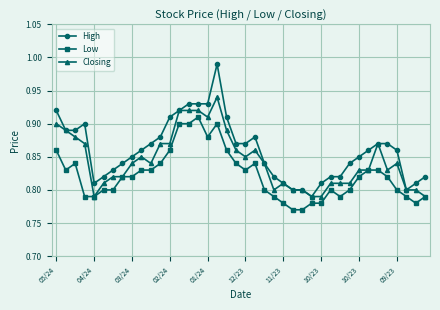

Which series has the largest total across all categories?

High